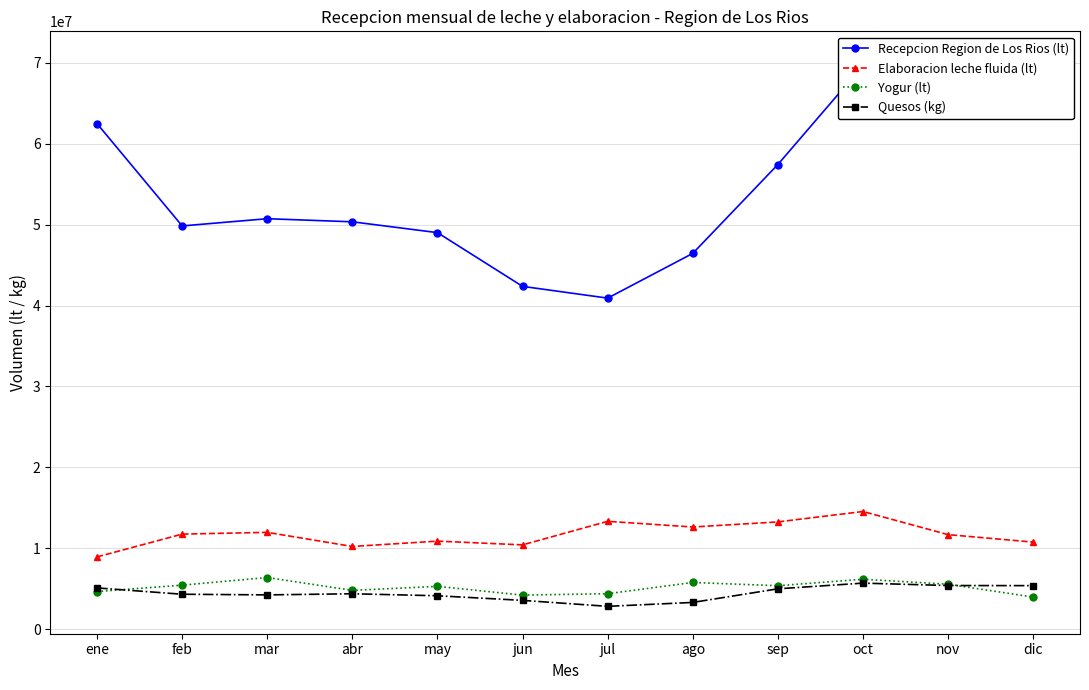

True or false: Elaboracion leche fluida (lt) and Quesos (kg) cross at least once.

False